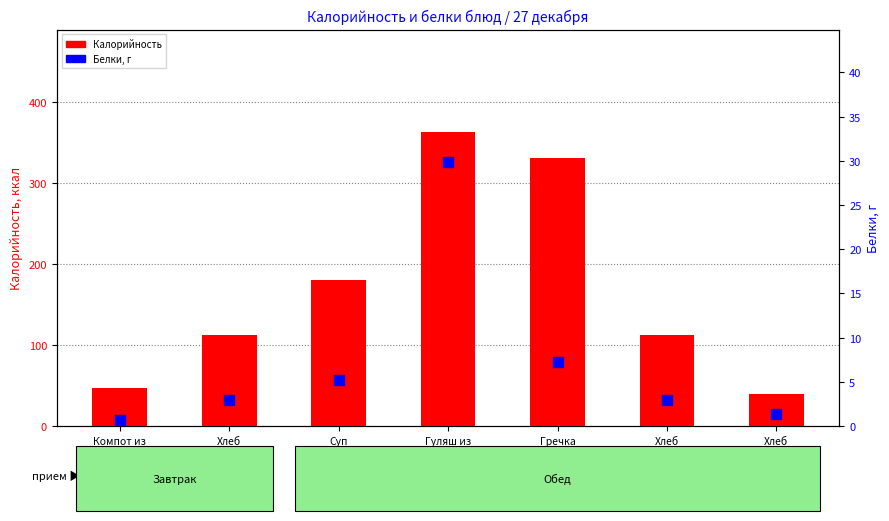

Which series has the largest Y range (max minus min)?

Калорийность